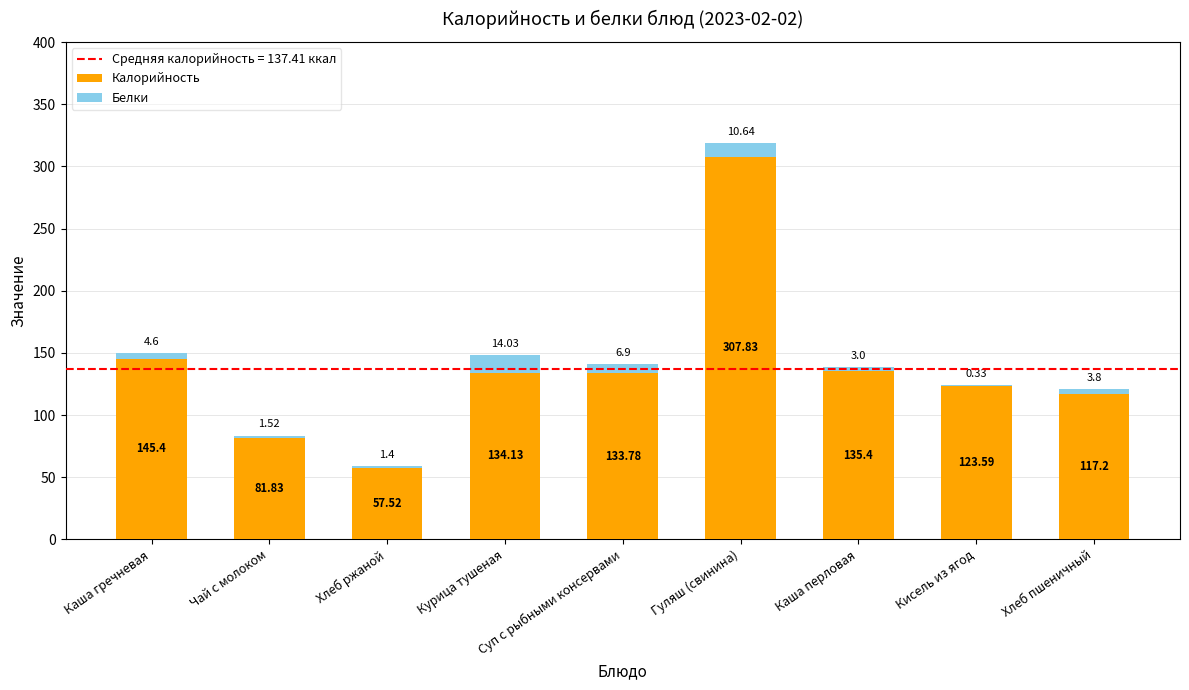

Where is Калорийность nearest to the value 182?

Каша гречневая